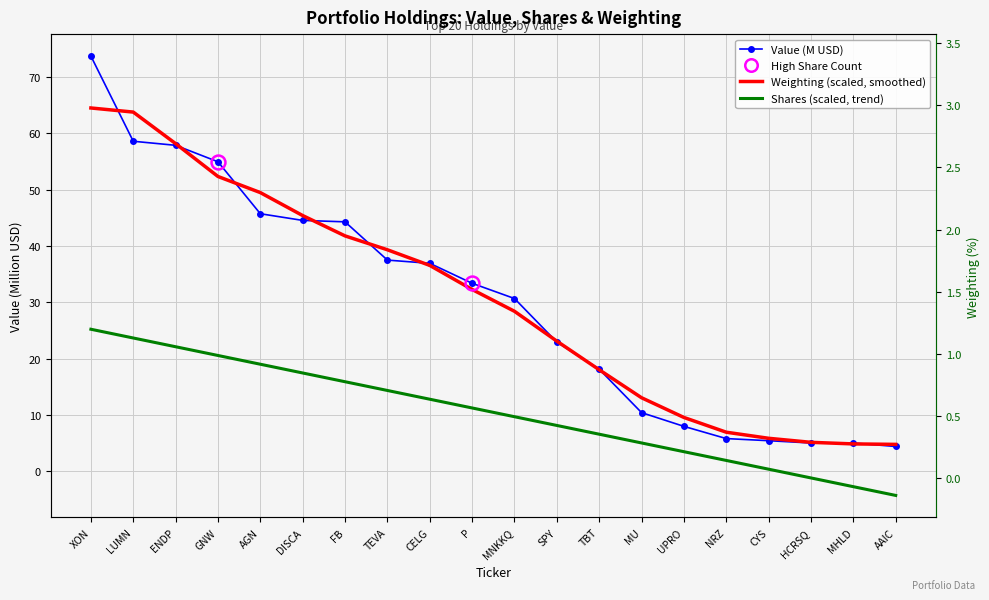

Where does the Shares (scaled, trend) series first go above 11?

XON